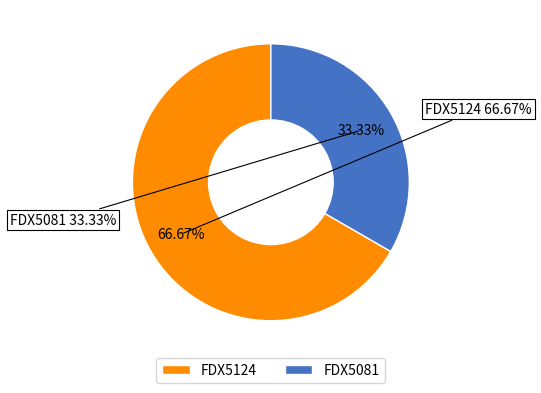

The FDX5081 slice represents 46% of the pie. True or false?

False